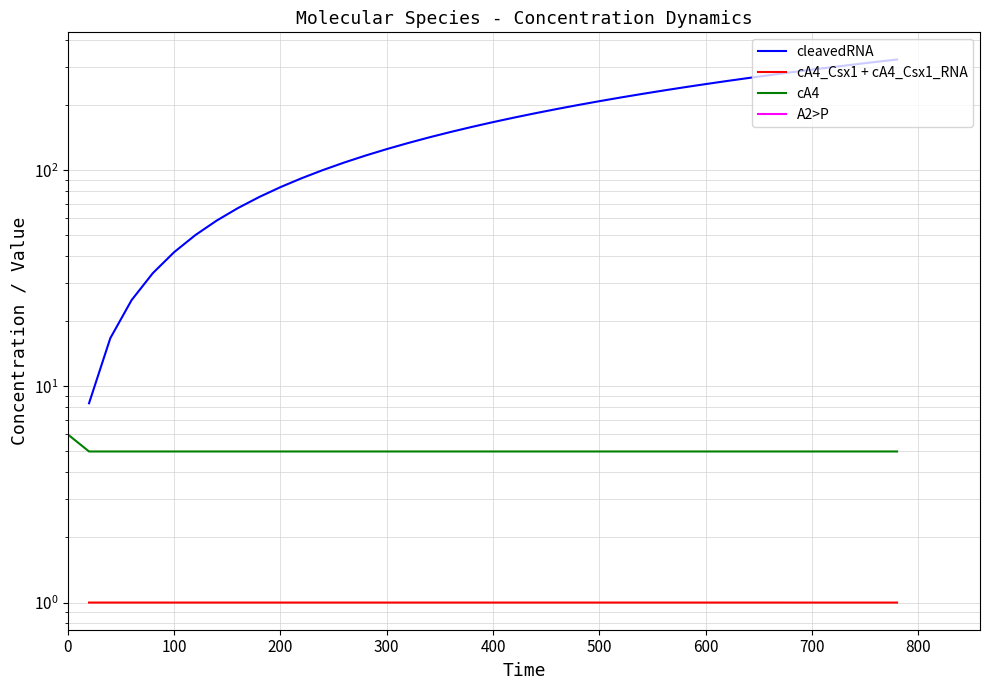

True or false: cA4 and cA4_Csx1 + cA4_Csx1_RNA intersect in this chart.

False